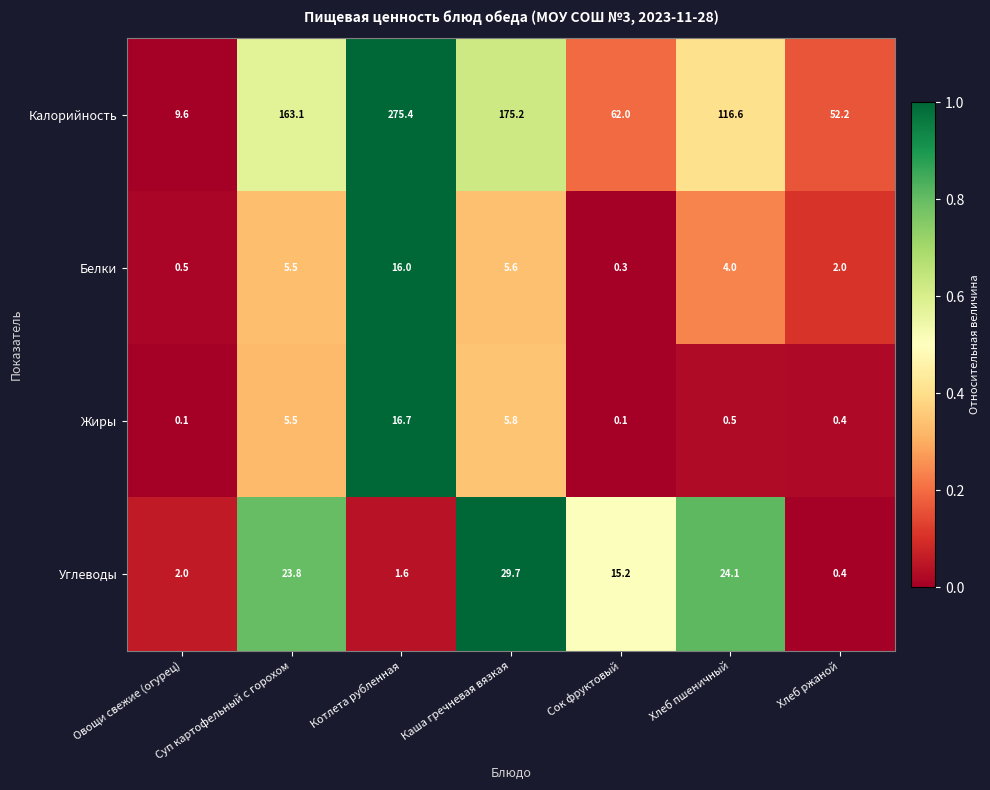

At which label does Калорийность first exceed 116?

Суп картофельный с горохом